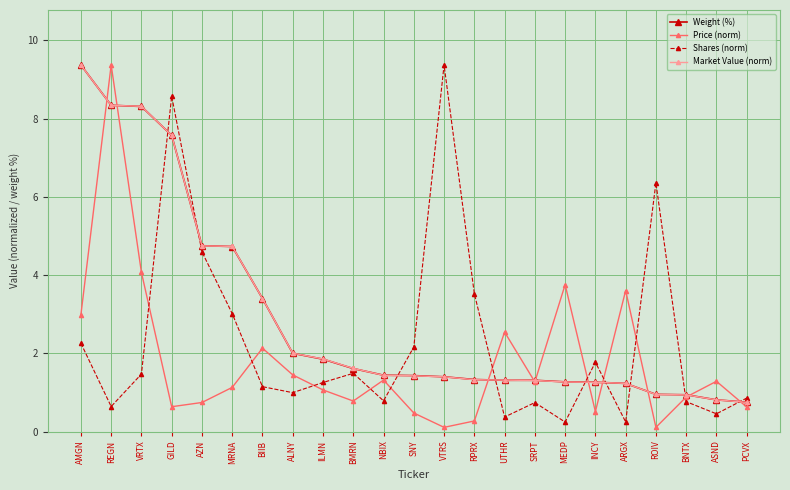

Is it true that Shares (norm) equals 7.0 at AZN?

False